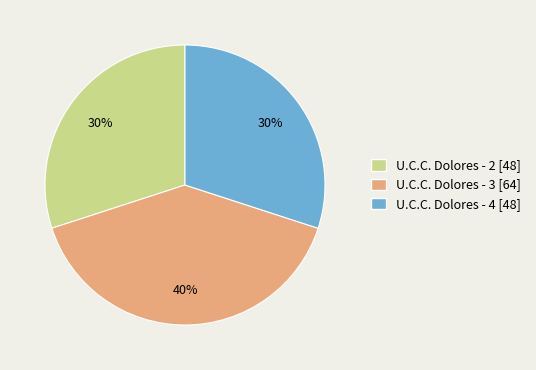

Is there any slice that represents more than half of the pie?

No